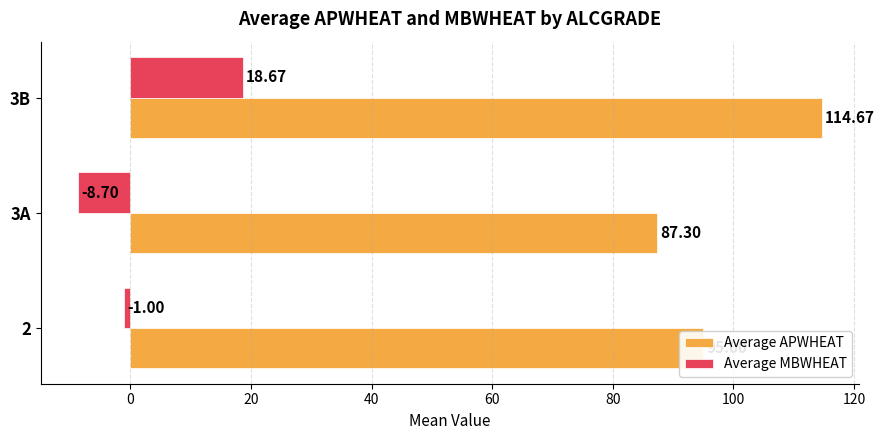

How many distinct data groups are displayed?

2